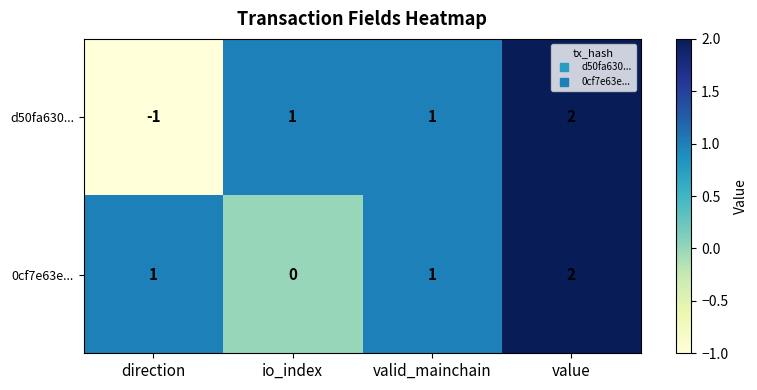

Reading right to left, transcribe all the data shown in this chart.

d50fa630...: value=2	valid_mainchain=1	io_index=1	direction=-1
0cf7e63e...: value=2	valid_mainchain=1	io_index=0	direction=1